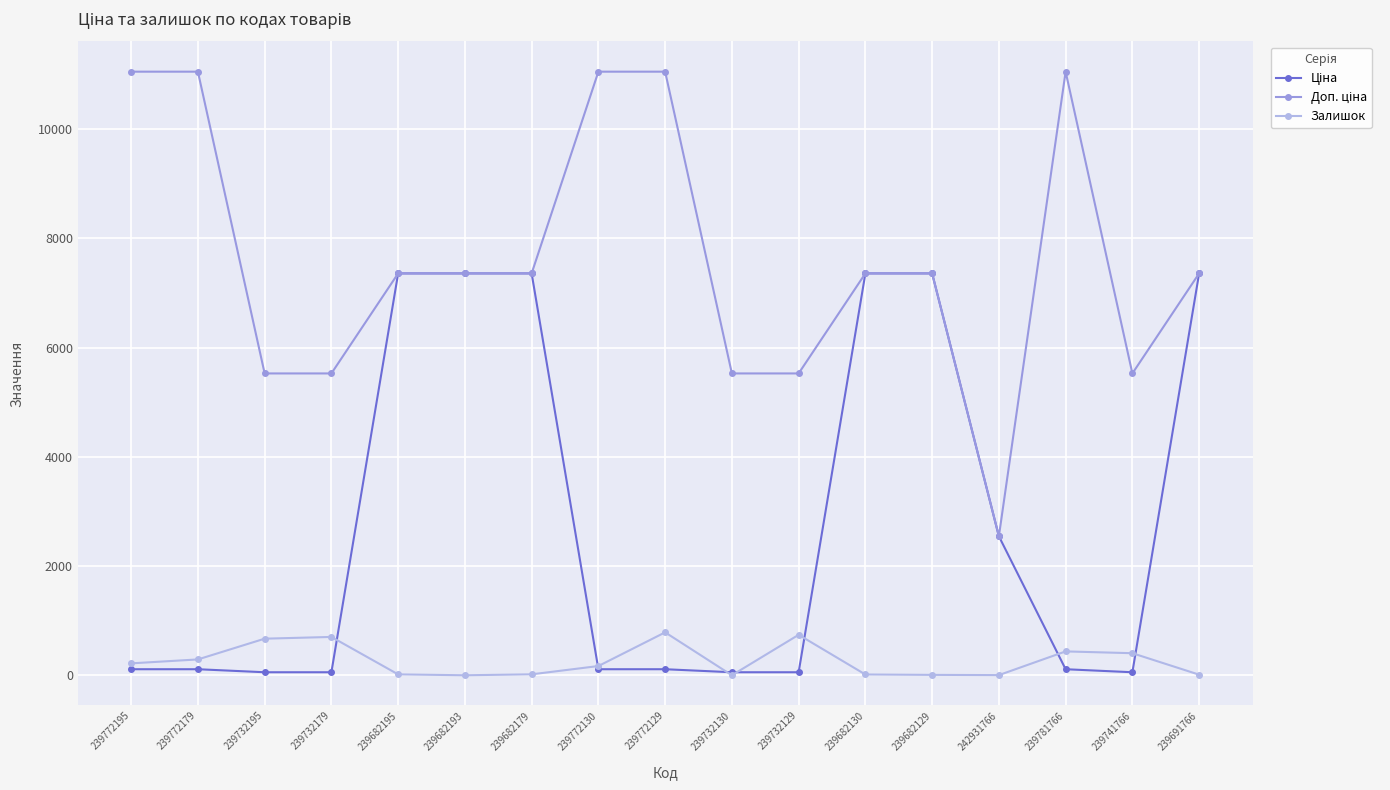

What is the value of the Залишок point at the 2nd from the left?

290.0